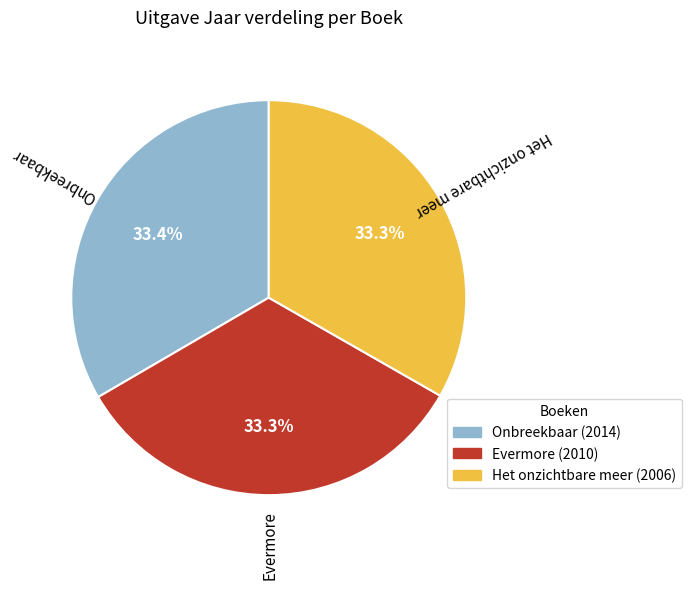

Count the number of slices in the pie.

3